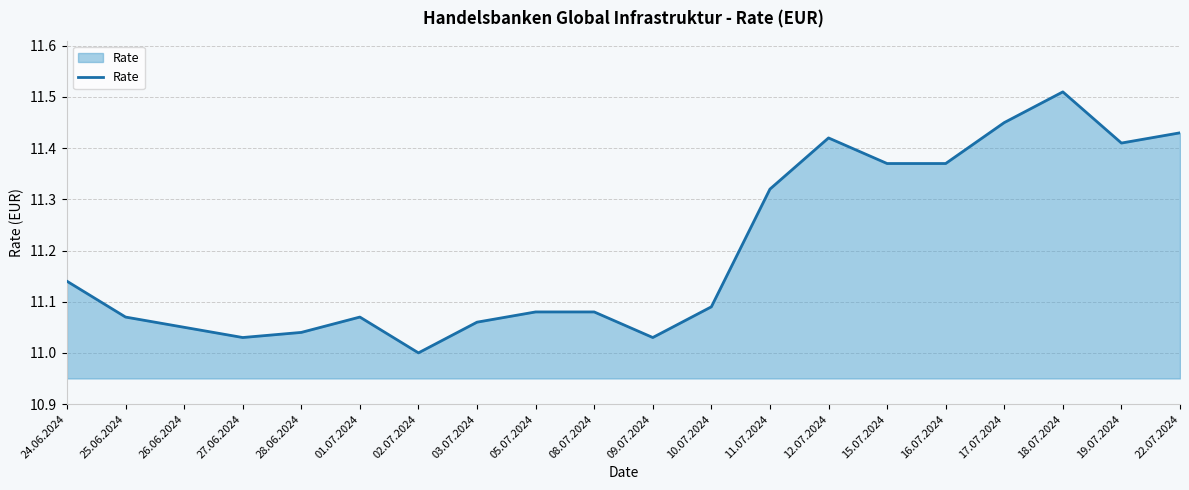

At which label is the value closest to 11?

02.07.2024